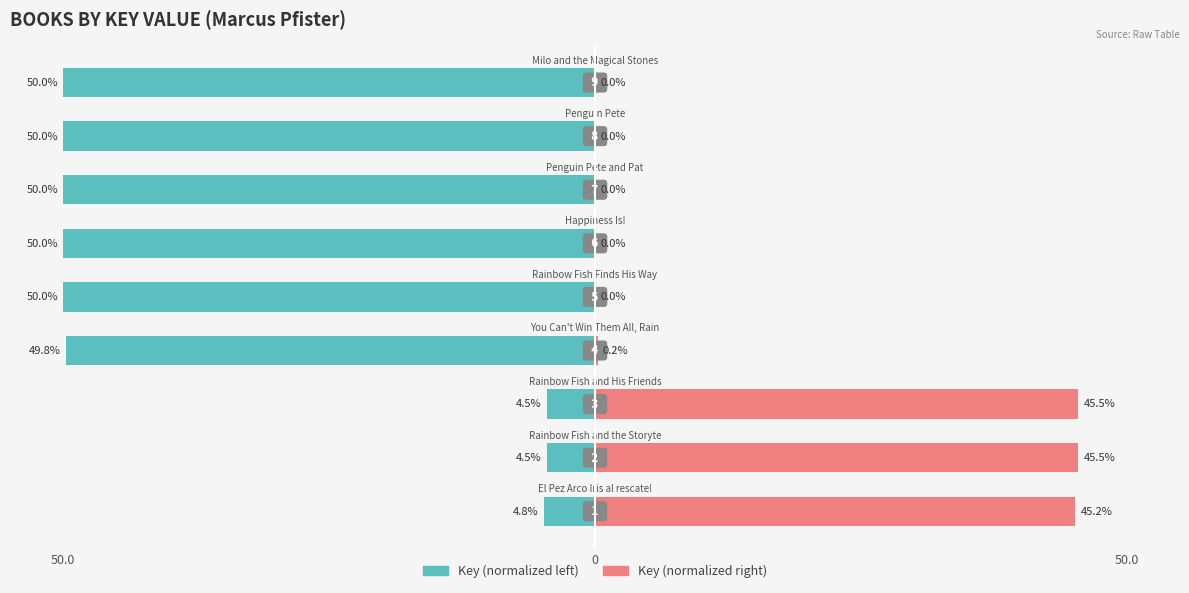

What are all the series names shown in the legend?

Key (normalized left), Key (normalized right)